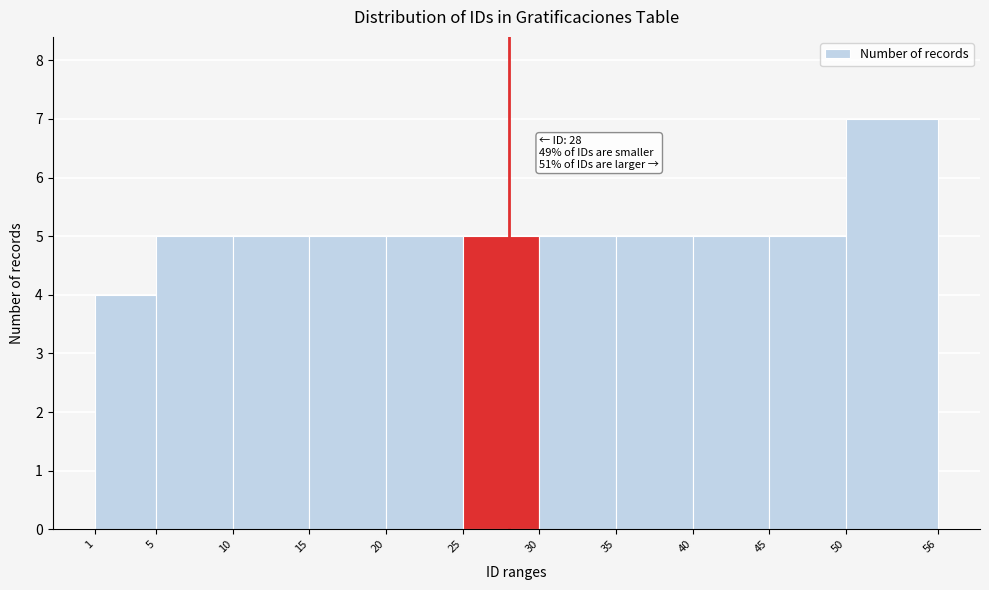

Which range on the x-axis has the tallest bar?

50 to 56